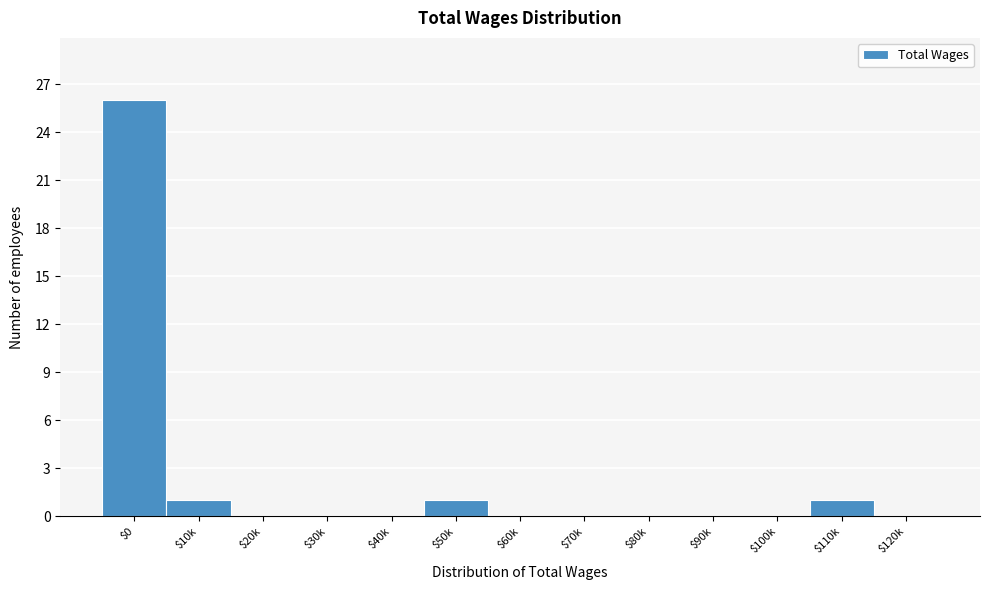

What is the sum of all values?

29